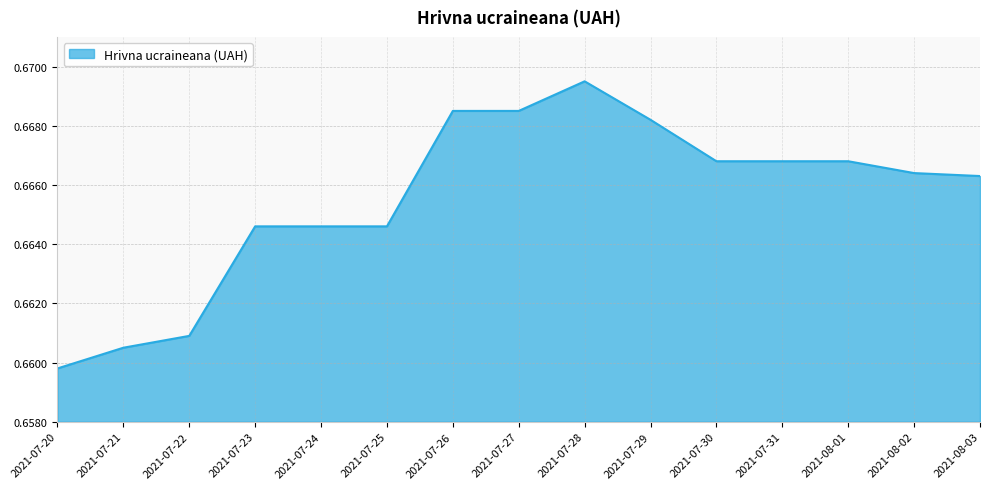

Between 2021-08-02 and 2021-07-20, which is larger?

2021-08-02